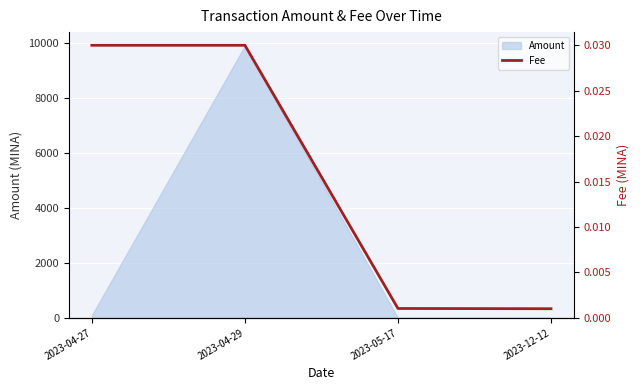

Which label corresponds to the smallest value in the chart?

2023-12-12